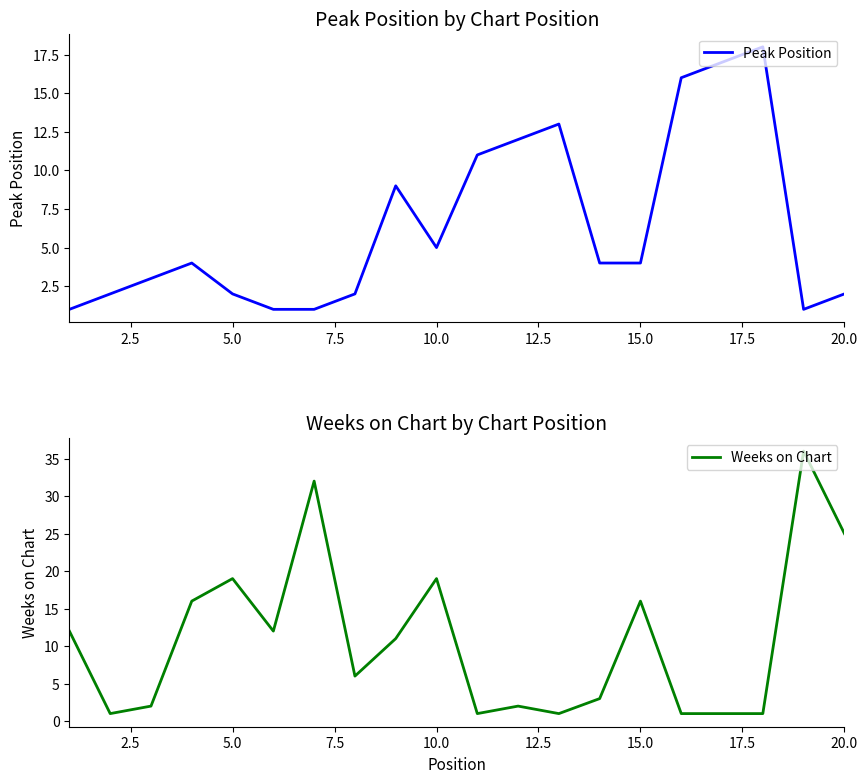

The Peak Position series shows 2 at 5.0. True or false?

True